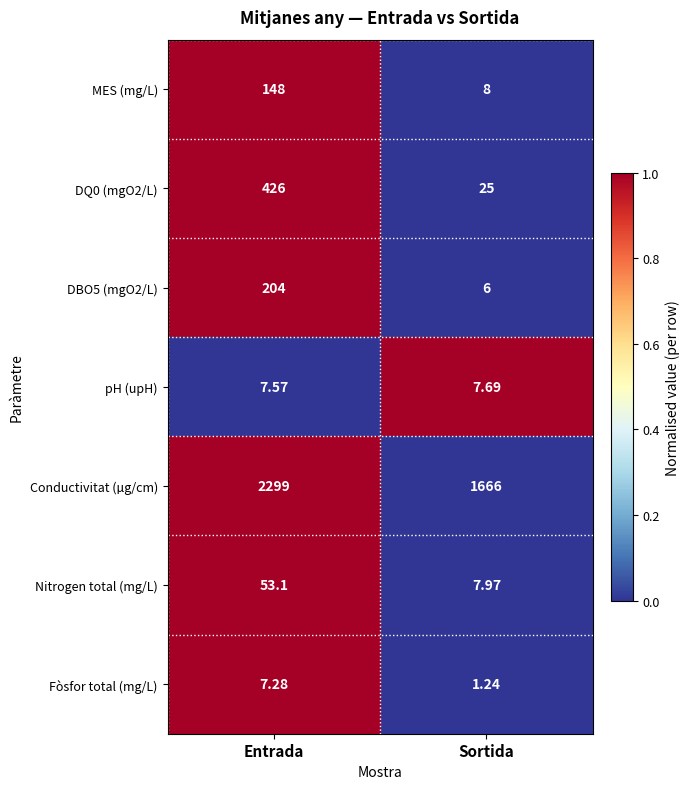

What is the difference between the highest and lowest values at Sortida?

1664.8